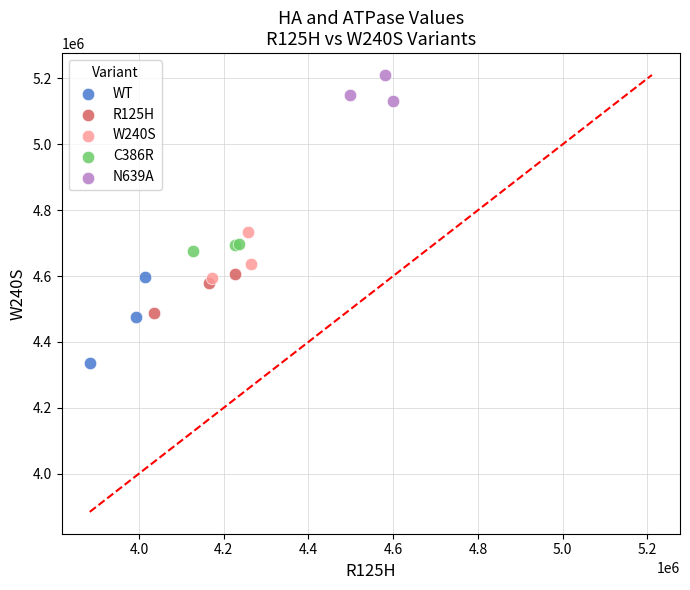

Which series contains the highest Y value?

N639A